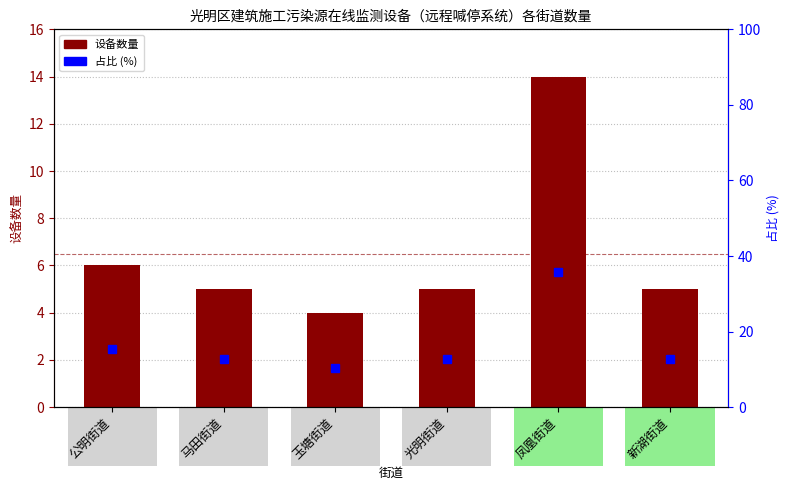

True or false: 占比 (%) has a value of 12.8 at 新湖街道.

True